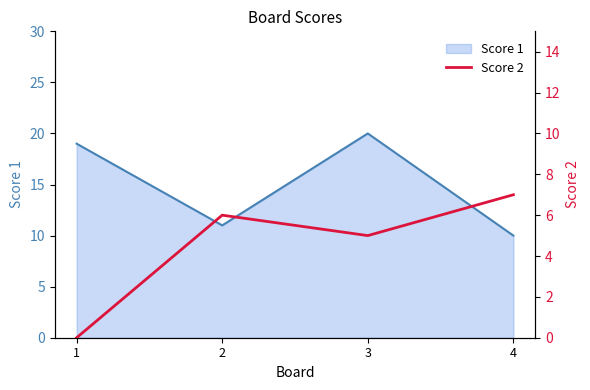

Rank the categories by Score 1 value from lowest to highest.

4, 2, 1, 3